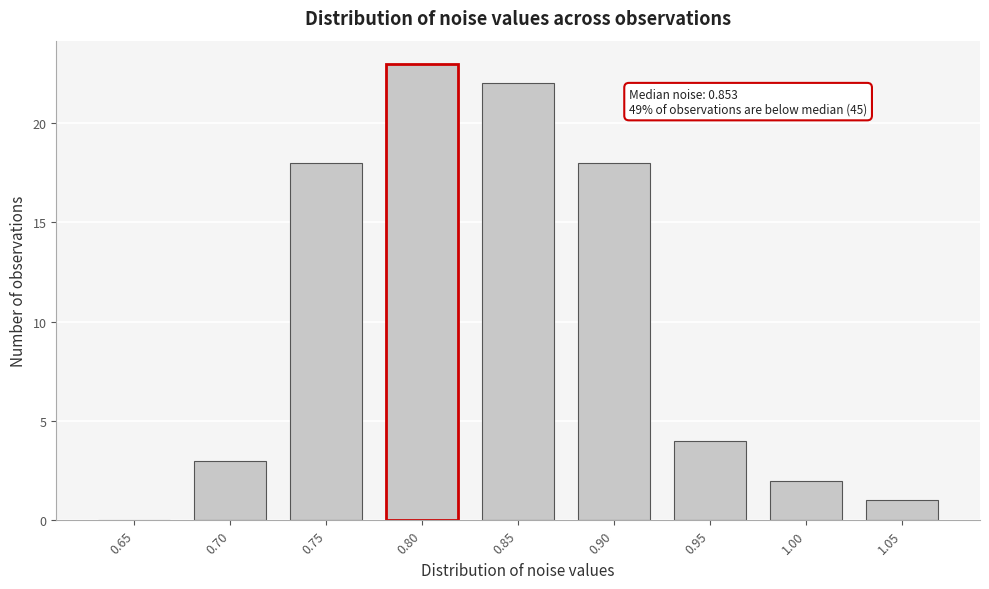

Reading right to left, what are all the values shown in this chart?

1.05=1	1.00=2	0.95=4	0.90=18	0.85=22	0.80=23	0.75=18	0.70=3	0.65=0